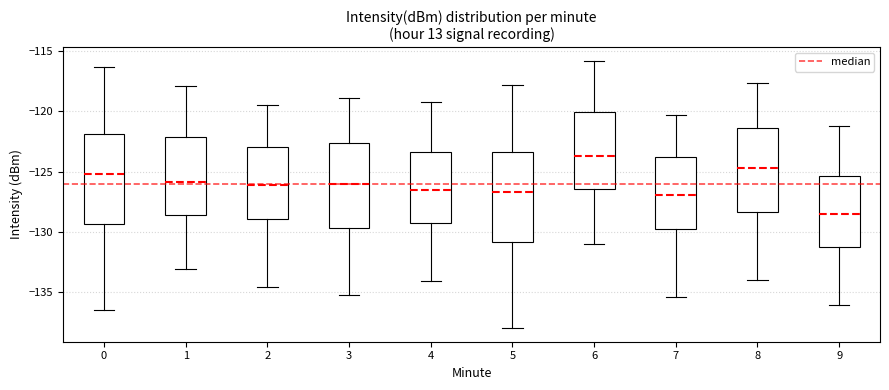

Reading left to right, read every box against the y-axis: the position of its median line, the range the box covers, and the ends of its whiskers. The values are not printed on the chart, so give them approximately, as read against the axis.

0: median -125.0, box -129.5 to -122.0, whiskers -136.5 to -116.5
1: median -126.0, box -128.5 to -122.0, whiskers -133.0 to -118.0
2: median -126.0, box -129.0 to -123.0, whiskers -134.5 to -119.5
3: median -126.0, box -129.5 to -122.5, whiskers -135.5 to -119.0
4: median -126.5, box -129.5 to -123.5, whiskers -134.0 to -119.0
5: median -126.5, box -131.0 to -123.5, whiskers -138.0 to -118.0
6: median -124.0, box -126.5 to -120.0, whiskers -131.0 to -116.0
7: median -127.0, box -129.5 to -124.0, whiskers -135.5 to -120.5
8: median -124.5, box -128.5 to -121.5, whiskers -134.0 to -117.5
9: median -128.5, box -131.5 to -125.5, whiskers -136.0 to -121.0